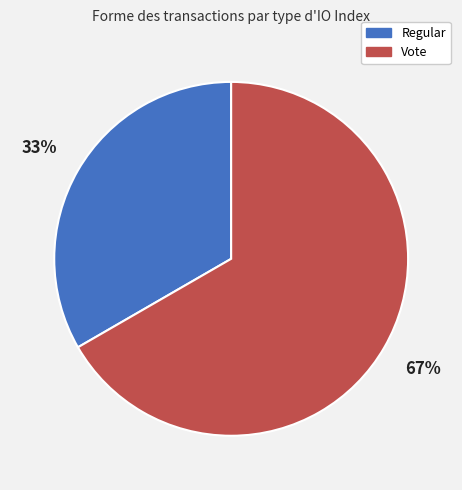

True or false: Vote accounts for 82% of the total.

False